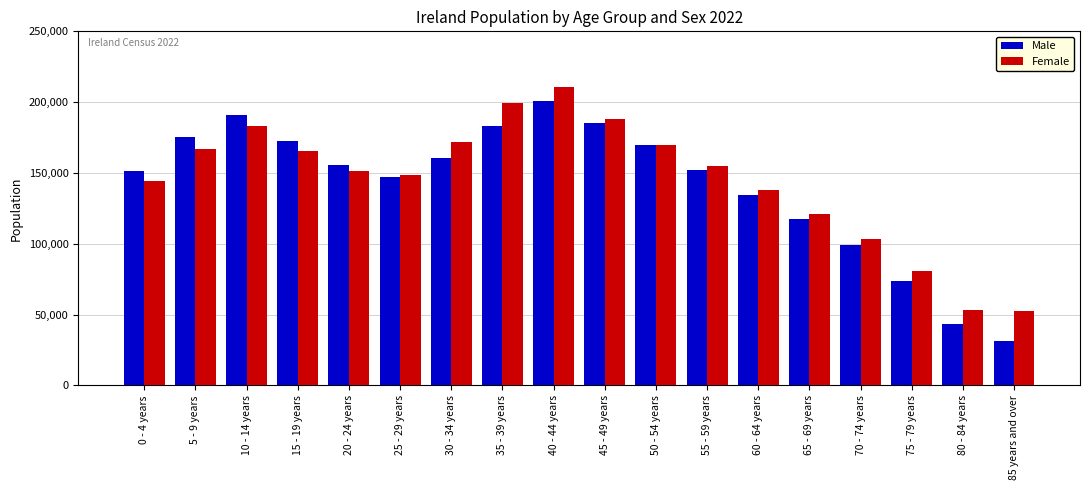

How many data points in Male are less than 155446?

9